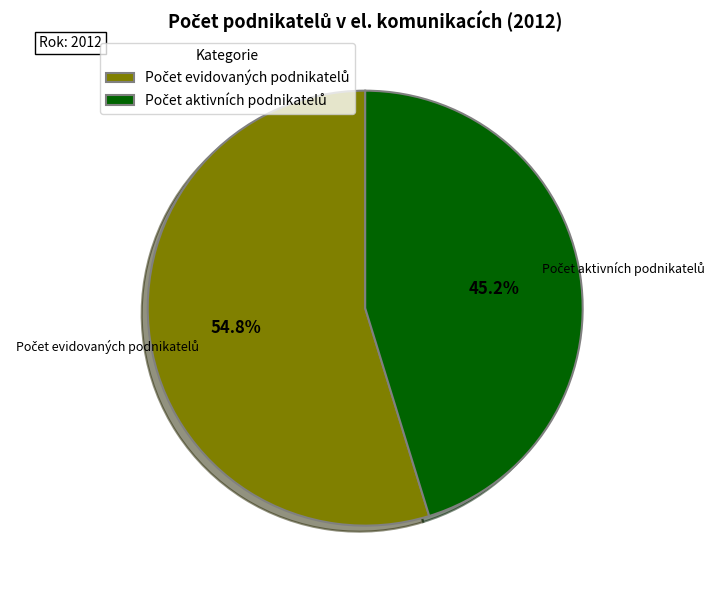

To the nearest percent, what is the average slice percentage?

50%